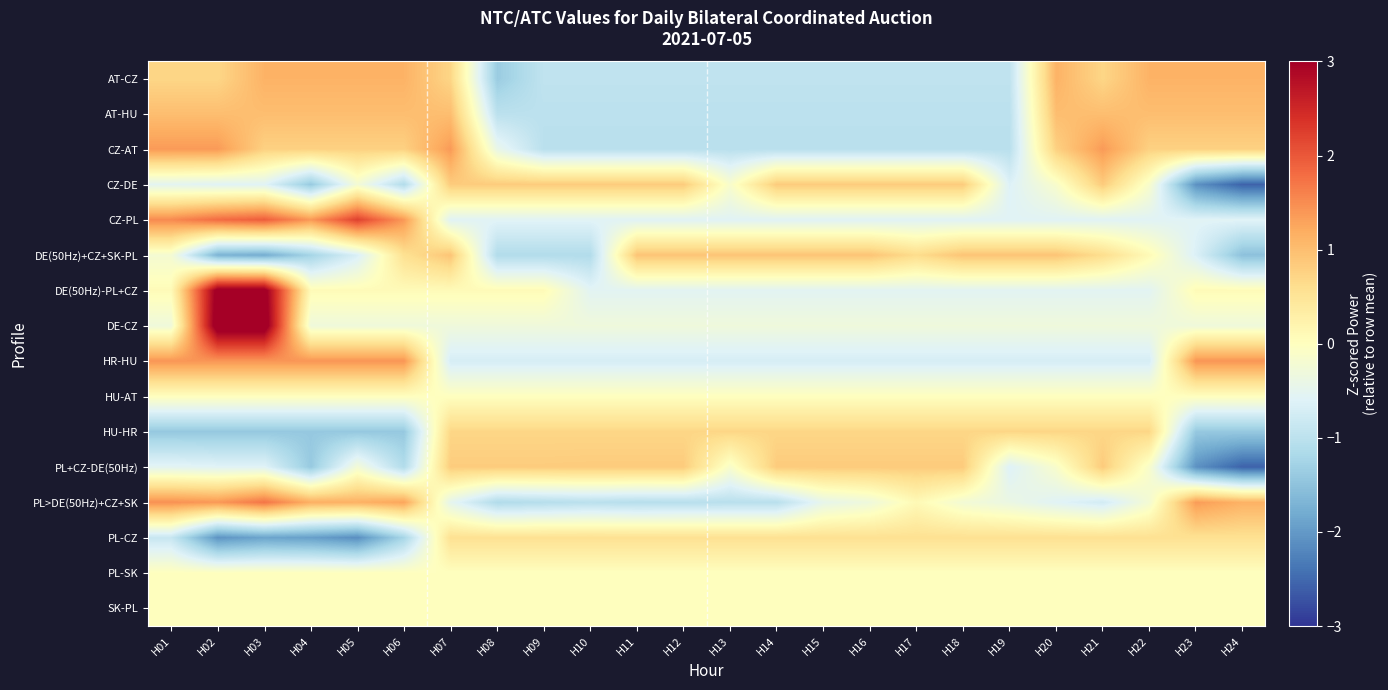

Reading right to left, list all the values displayed in this chart.

AT-CZ: H24=1.1	H23=1.1	H22=1.1	H21=0.7	H20=1.1	H19=-1.0	H18=-1.0	H17=-1.0	H16=-1.0	H15=-1.0	H14=-1.0	H13=-1.0	H12=-1.0	H11=-1.0	H10=-1.0	H09=-1.0	H08=-1.4	H07=0.7	H06=1.1	H05=1.1	H04=1.1	H03=1.1	H02=0.7	H01=0.7
AT-HU: H24=1.0	H23=1.0	H22=1.0	H21=1.0	H20=1.0	H19=-1.0	H18=-1.0	H17=-1.0	H16=-1.0	H15=-1.0	H14=-1.0	H13=-1.0	H12=-1.0	H11=-1.0	H10=-1.0	H09=-1.0	H08=-1.0	H07=1.0	H06=1.0	H05=1.0	H04=1.0	H03=1.0	H02=1.0	H01=1.0
CZ-AT: H24=0.8	H23=0.8	H22=0.8	H21=1.4	H20=0.8	H19=-1.0	H18=-1.0	H17=-1.0	H16=-1.0	H15=-1.0	H14=-1.0	H13=-1.0	H12=-1.0	H11=-1.0	H10=-1.0	H09=-1.0	H08=-0.4	H07=1.4	H06=0.8	H05=0.8	H04=0.8	H03=0.8	H02=1.4	H01=1.4
CZ-DE: H24=-2.6	H23=-2.1	H22=-0.1	H21=0.8	H20=-0.1	H19=-0.6	H18=0.8	H17=0.8	H16=0.8	H15=0.8	H14=0.8	H13=-0.1	H12=0.8	H11=0.8	H10=0.8	H09=0.8	H08=0.8	H07=0.8	H06=-1.1	H05=-0.2	H04=-1.4	H03=-0.6	H02=-0.6	H01=-0.5
CZ-PL: H24=-0.6	H23=-0.6	H22=-0.6	H21=-0.6	H20=-0.6	H19=-0.6	H18=-0.6	H17=-0.6	H16=-0.6	H15=-0.6	H14=-0.6	H13=-0.6	H12=-0.6	H11=-0.6	H10=-0.6	H09=-0.6	H08=-0.6	H07=-0.6	H06=1.4	H05=2.2	H04=1.4	H03=1.9	H02=1.8	H01=1.5
DE(50Hz)+CZ+SK-PL: H24=-1.5	H23=-0.6	H22=0.1	H21=0.6	H20=0.9	H19=0.9	H18=0.9	H17=0.6	H16=0.9	H15=0.9	H14=0.9	H13=0.9	H12=0.9	H11=0.9	H10=-1.1	H09=-1.1	H08=-1.1	H07=0.9	H06=0.6	H05=-0.7	H04=-1.3	H03=-1.8	H02=-1.7	H01=-0.2
DE(50Hz)-PL+CZ: H24=0.1	H23=0.1	H22=-0.5	H21=-0.5	H20=-0.5	H19=-0.5	H18=-0.5	H17=-0.5	H16=-0.5	H15=-0.5	H14=-0.5	H13=-0.5	H12=-0.5	H11=-0.5	H10=-0.5	H09=0.1	H08=0.1	H07=0.1	H06=0.1	H05=0.1	H04=0.1	H03=3.2	H02=3.2	H01=0.1
DE-CZ: H24=-0.3	H23=-0.3	H22=-0.3	H21=-0.3	H20=-0.3	H19=-0.3	H18=-0.3	H17=-0.3	H16=-0.3	H15=-0.3	H14=-0.3	H13=-0.3	H12=-0.3	H11=-0.3	H10=-0.3	H09=-0.3	H08=-0.3	H07=-0.3	H06=-0.3	H05=-0.3	H04=-0.3	H03=3.3	H02=3.3	H01=-0.3
HR-HU: H24=1.4	H23=1.4	H22=-0.7	H21=-0.7	H20=-0.7	H19=-0.7	H18=-0.7	H17=-0.7	H16=-0.7	H15=-0.7	H14=-0.7	H13=-0.7	H12=-0.7	H11=-0.7	H10=-0.7	H09=-0.7	H08=-0.7	H07=-0.7	H06=1.4	H05=1.4	H04=1.4	H03=1.4	H02=1.4	H01=1.4
HU-AT: H24=0.0	H23=0.0	H22=0.0	H21=0.0	H20=0.0	H19=0.0	H18=0.0	H17=0.0	H16=0.0	H15=0.0	H14=0.0	H13=0.0	H12=0.0	H11=0.0	H10=0.0	H09=0.0	H08=0.0	H07=0.0	H06=0.0	H05=0.0	H04=0.0	H03=0.0	H02=0.0	H01=0.0
HU-HR: H24=-1.4	H23=-1.4	H22=0.7	H21=0.7	H20=0.7	H19=0.7	H18=0.7	H17=0.7	H16=0.7	H15=0.7	H14=0.7	H13=0.7	H12=0.7	H11=0.7	H10=0.7	H09=0.7	H08=0.7	H07=0.7	H06=-1.4	H05=-1.4	H04=-1.4	H03=-1.4	H02=-1.4	H01=-1.4
PL+CZ-DE(50Hz): H24=-2.6	H23=-2.1	H22=-0.1	H21=0.8	H20=-0.1	H19=-0.6	H18=0.8	H17=0.8	H16=0.8	H15=0.8	H14=0.8	H13=-0.1	H12=0.8	H11=0.8	H10=0.8	H09=0.8	H08=0.8	H07=0.8	H06=-1.1	H05=-0.2	H04=-1.4	H03=-0.6	H02=-0.6	H01=-0.5
PL>DE(50Hz)+CZ+SK: H24=1.1	H23=1.4	H22=-0.2	H21=-0.7	H20=-0.6	H19=-0.4	H18=-0.2	H17=0.1	H16=-0.3	H15=-0.5	H14=-1.0	H13=-1.0	H12=-1.0	H11=-1.1	H10=-1.0	H09=-1.1	H08=-1.1	H07=-0.5	H06=1.3	H05=1.1	H04=1.2	H03=1.7	H02=1.4	H01=1.5
PL-CZ: H24=0.6	H23=0.6	H22=0.6	H21=0.6	H20=0.6	H19=0.6	H18=0.6	H17=0.6	H16=0.6	H15=0.6	H14=0.6	H13=0.6	H12=0.6	H11=0.6	H10=0.6	H09=0.6	H08=0.6	H07=0.6	H06=-1.2	H05=-2.1	H04=-1.9	H03=-1.9	H02=-2.1	H01=-0.9
PL-SK: H24=0.0	H23=0.0	H22=0.0	H21=0.0	H20=0.0	H19=0.0	H18=0.0	H17=0.0	H16=0.0	H15=0.0	H14=0.0	H13=0.0	H12=0.0	H11=0.0	H10=0.0	H09=0.0	H08=0.0	H07=0.0	H06=0.0	H05=0.0	H04=0.0	H03=0.0	H02=0.0	H01=0.0
SK-PL: H24=0.0	H23=0.0	H22=0.0	H21=0.0	H20=0.0	H19=0.0	H18=0.0	H17=0.0	H16=0.0	H15=0.0	H14=0.0	H13=0.0	H12=0.0	H11=0.0	H10=0.0	H09=0.0	H08=0.0	H07=0.0	H06=0.0	H05=0.0	H04=0.0	H03=0.0	H02=0.0	H01=0.0